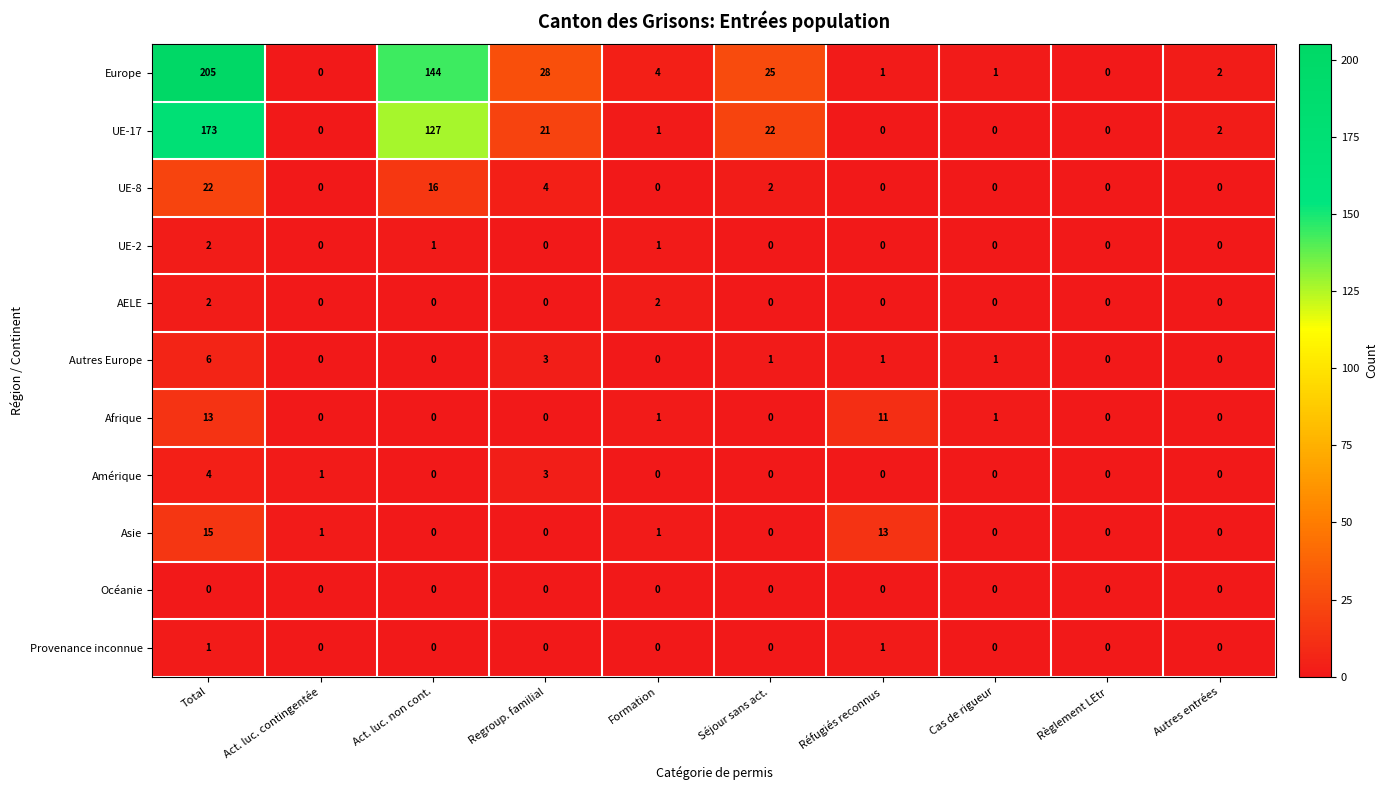

Is it true that AELE equals 3 at Formation?

False